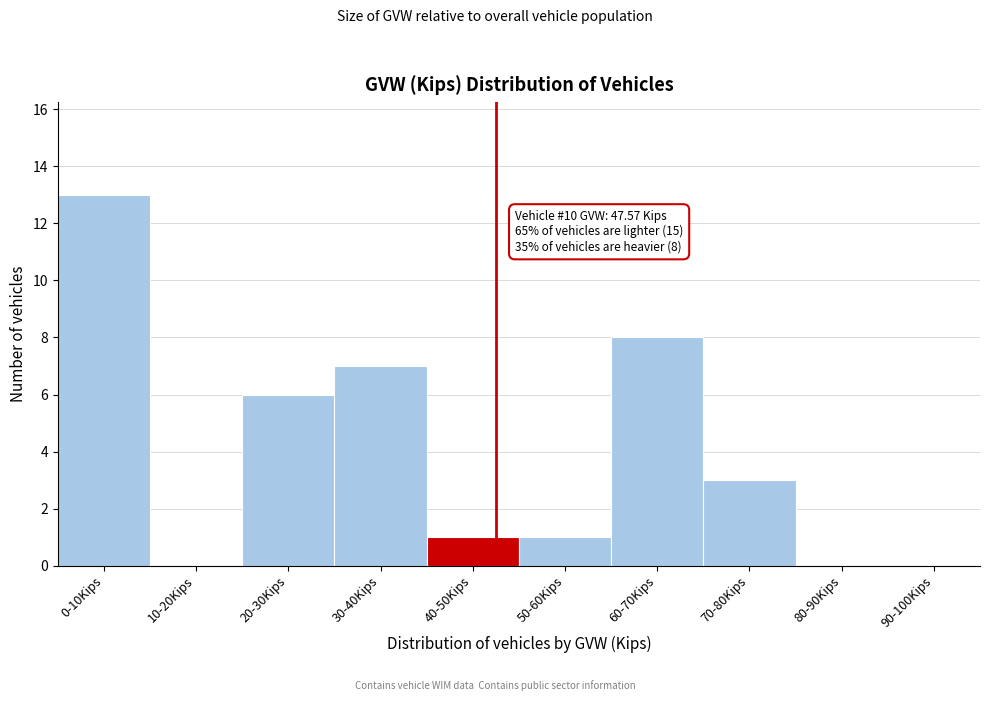

Reading right to left, extract all data points from this chart.

90-100Kips=0	80-90Kips=0	70-80Kips=3	60-70Kips=8	50-60Kips=1	40-50Kips=1	30-40Kips=7	20-30Kips=6	10-20Kips=0	0-10Kips=13